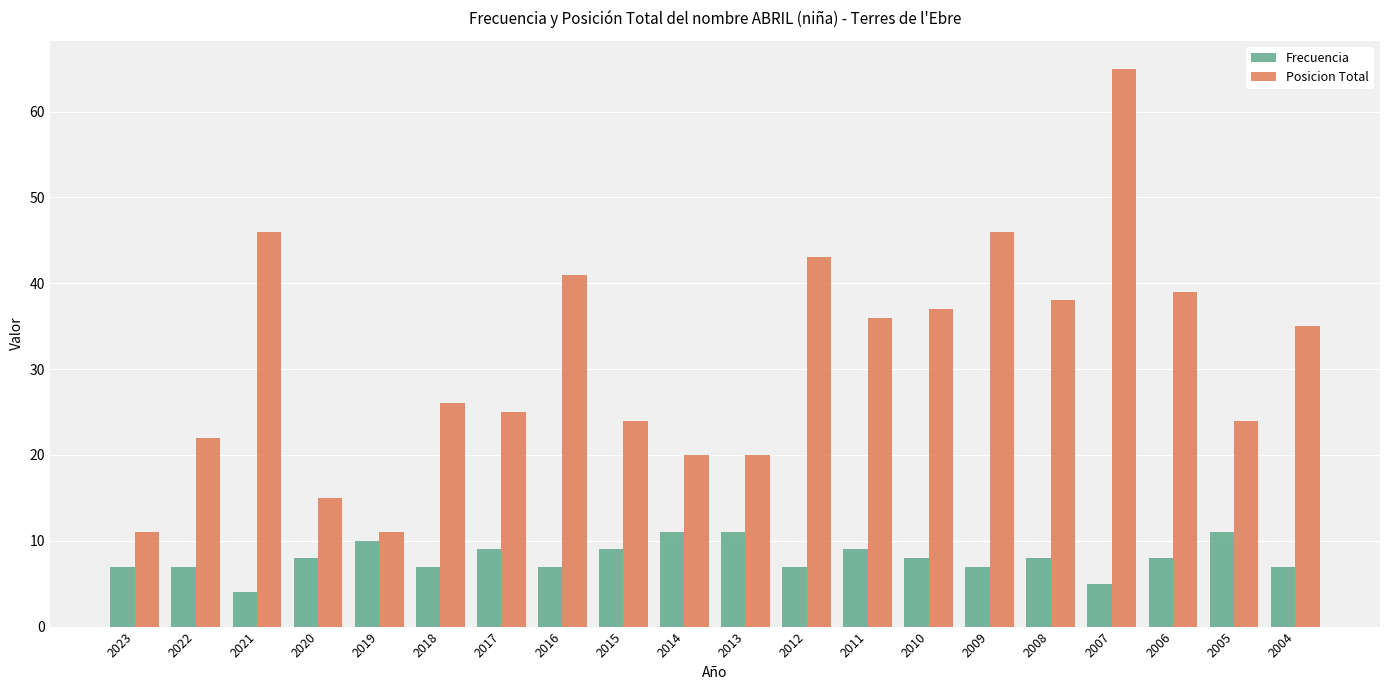

Are the bars horizontal?

No